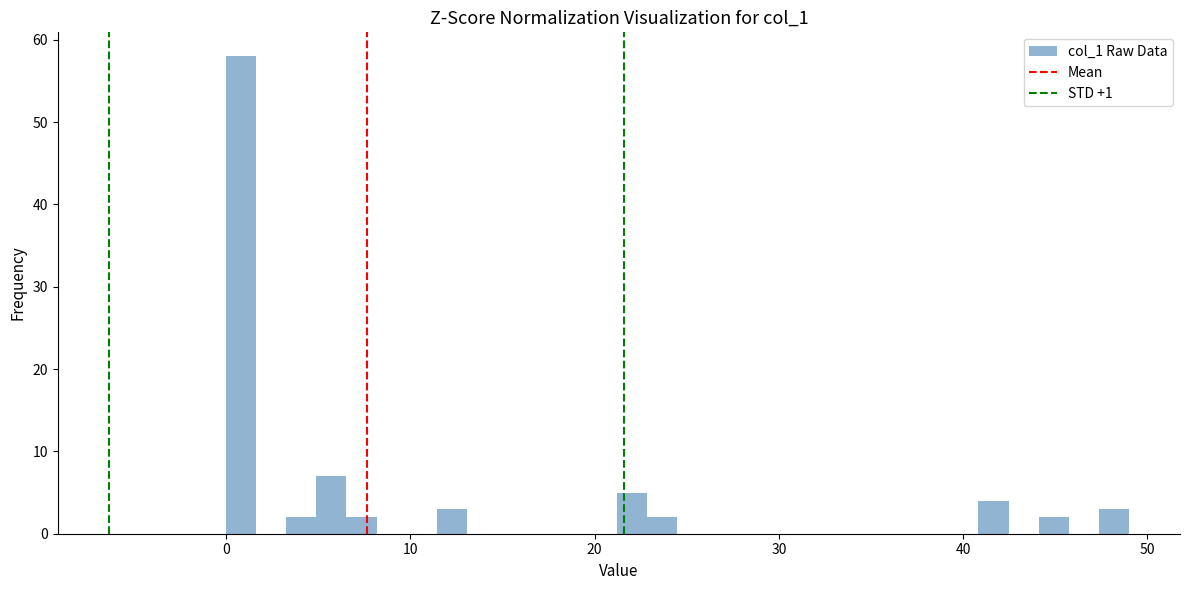

Read against the x-axis, roughly where is the centre of the tallest bar?

1